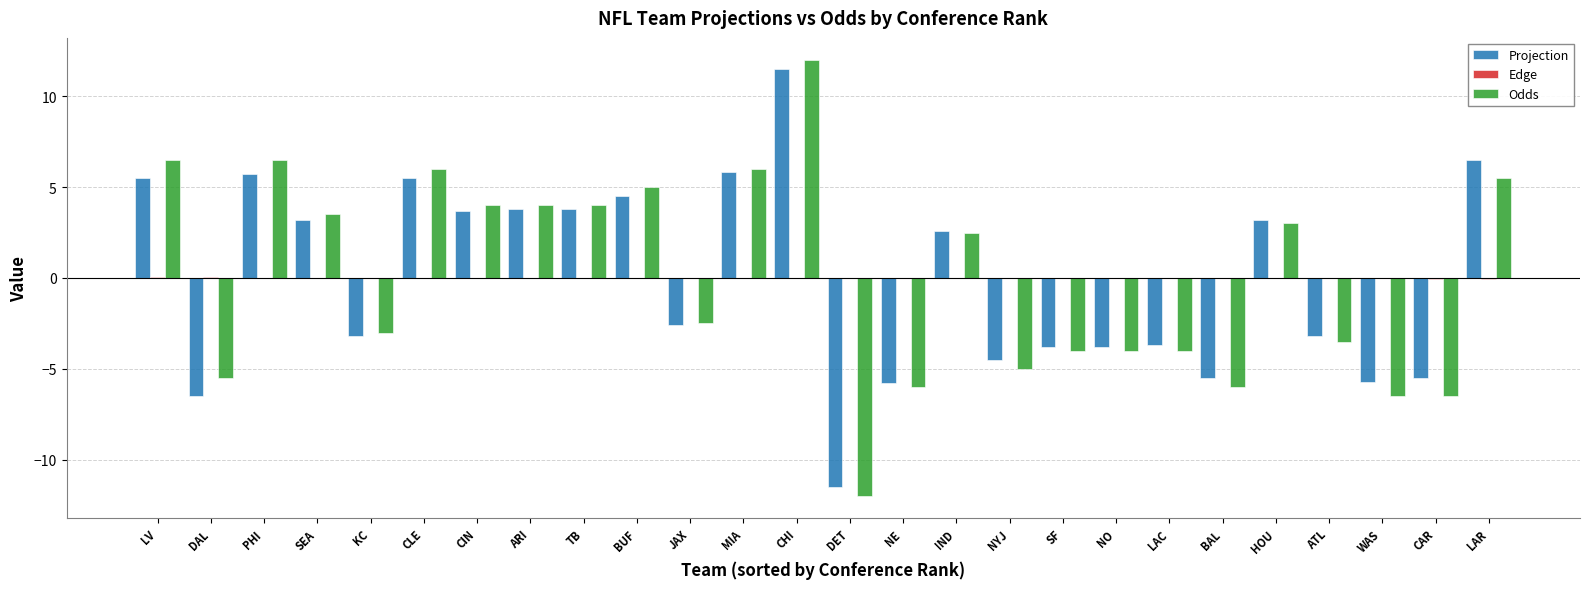

True or false: Projection has a value of 4.5 at BUF.

True